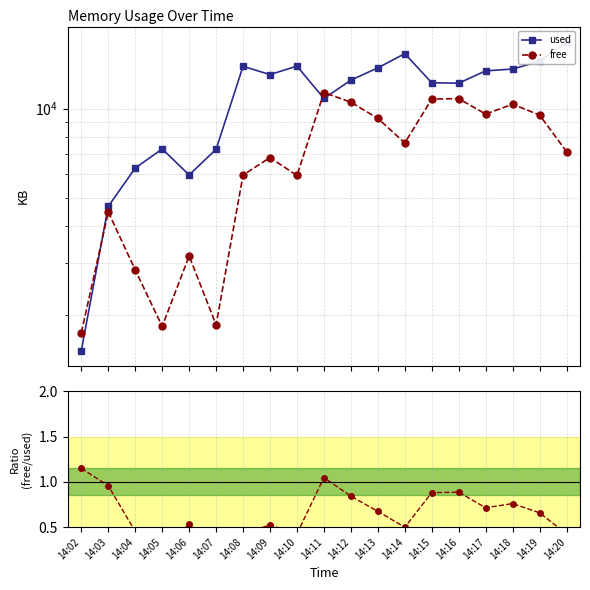

How many lines are shown in the chart?

3